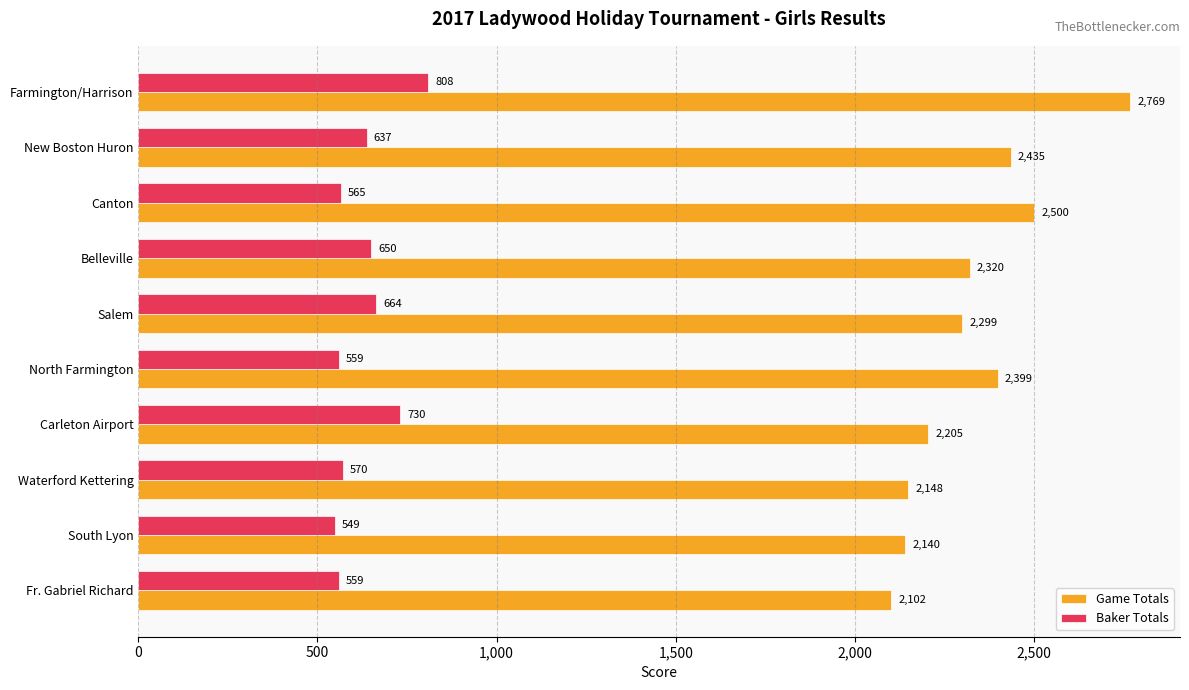

What are all the series names shown in the legend?

Game Totals, Baker Totals